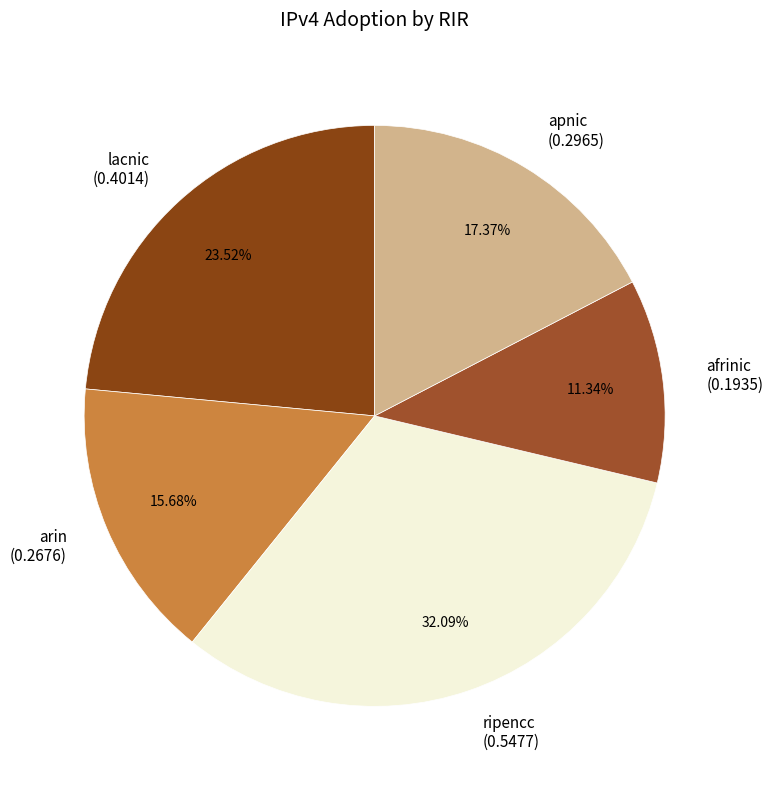

Is there any slice that represents more than half of the pie?

No